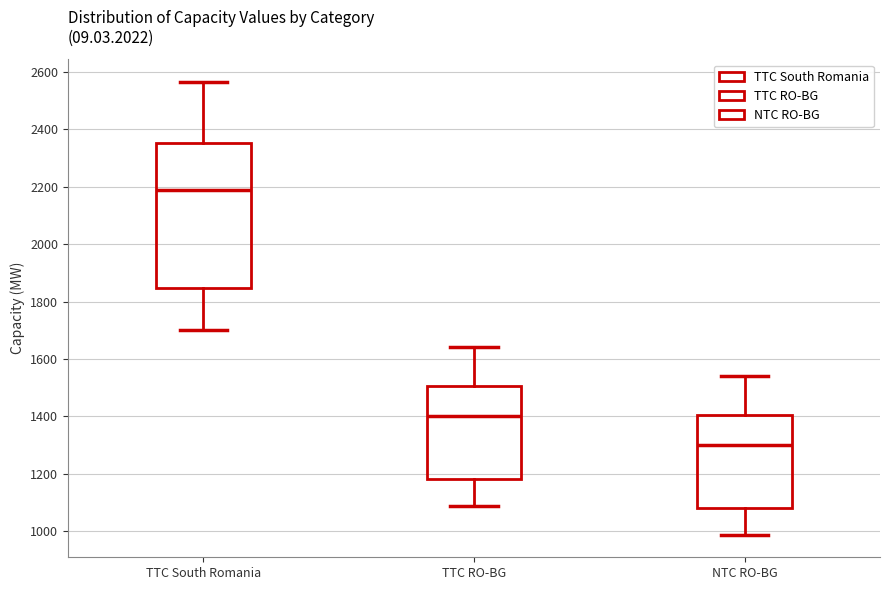

Where does the upper whisker of the box for NTC RO-BG end on the y-axis? The values are not printed on the chart, so give them approximately, as read against the axis.

1540